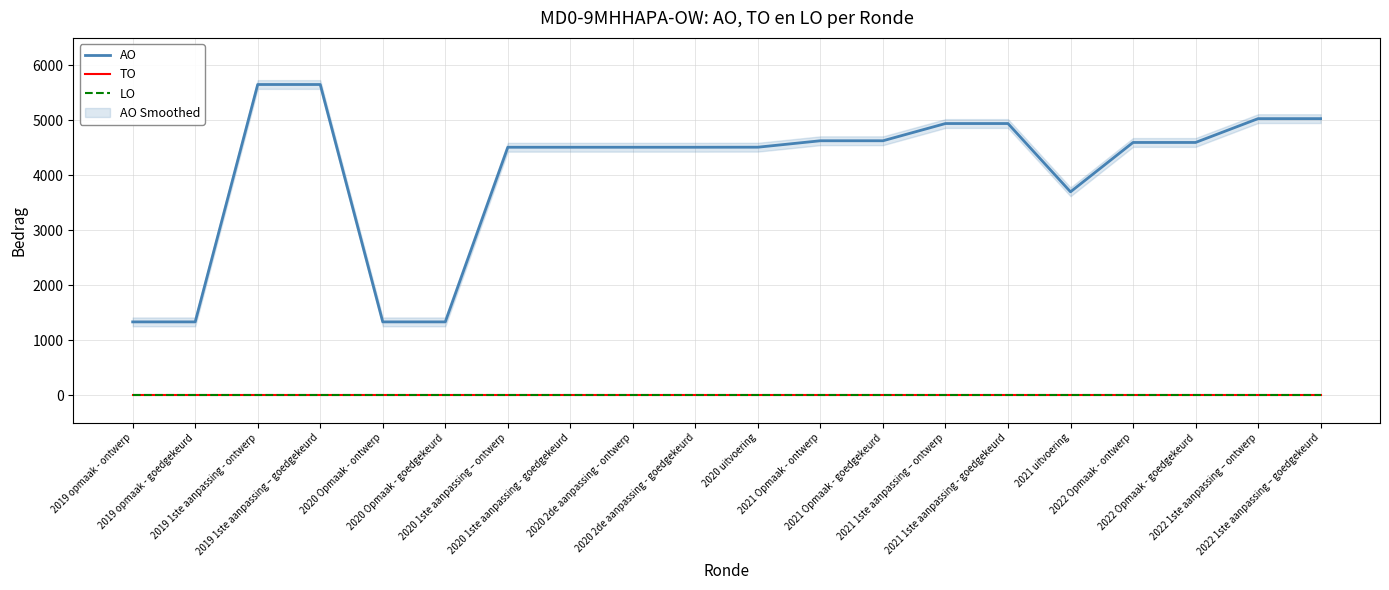

Rank the categories by AO value from lowest to highest.

2019 opmaak - ontwerp, 2019 opmaak - goedgekeurd, 2020 Opmaak - ontwerp, 2020 Opmaak - goedgekeurd, 2021 uitvoering, 2020 1ste aanpassing – ontwerp, 2020 1ste aanpassing - goedgekeurd, 2020 2de aanpassing - ontwerp, 2020 2de aanpassing - goedgekeurd, 2020 uitvoering, 2022 Opmaak - ontwerp, 2022 Opmaak - goedgekeurd, 2021 Opmaak - ontwerp, 2021 Opmaak - goedgekeurd, 2021 1ste aanpassing – ontwerp, 2021 1ste aanpassing - goedgekeurd, 2022 1ste aanpassing – ontwerp, 2022 1ste aanpassing – goedgekeurd, 2019 1ste aanpassing - ontwerp, 2019 1ste aanpassing – goedgekeurd